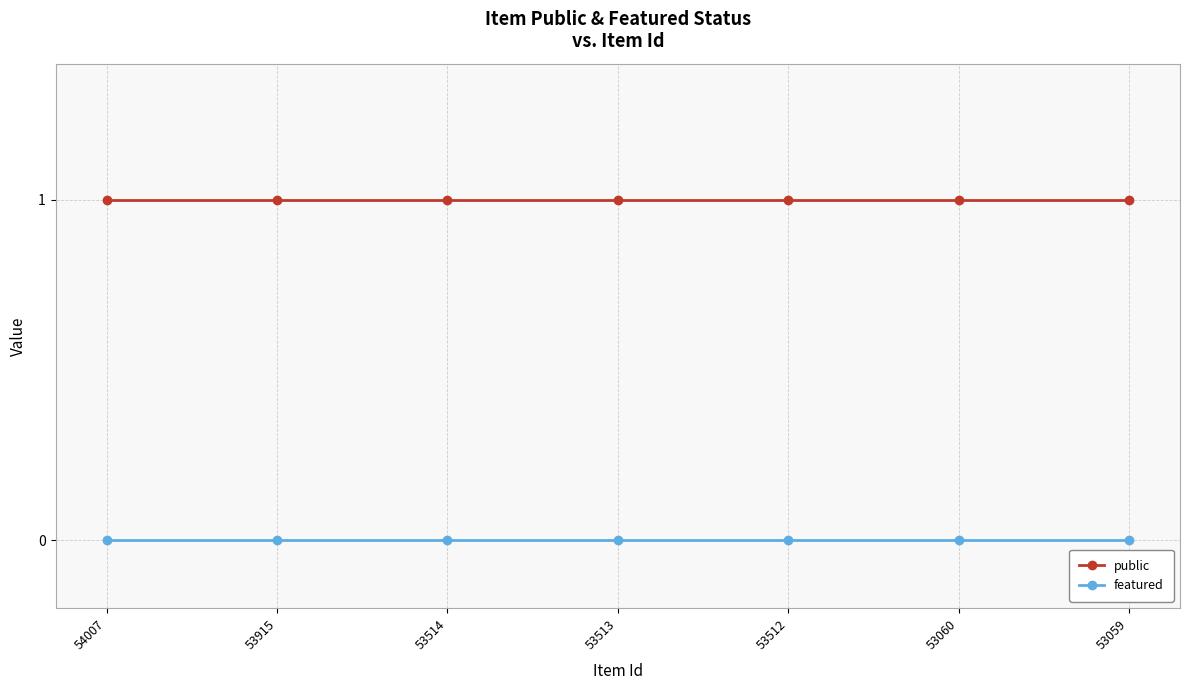

Is the value of featured at 53513 greater than the value of public at 54007?

No